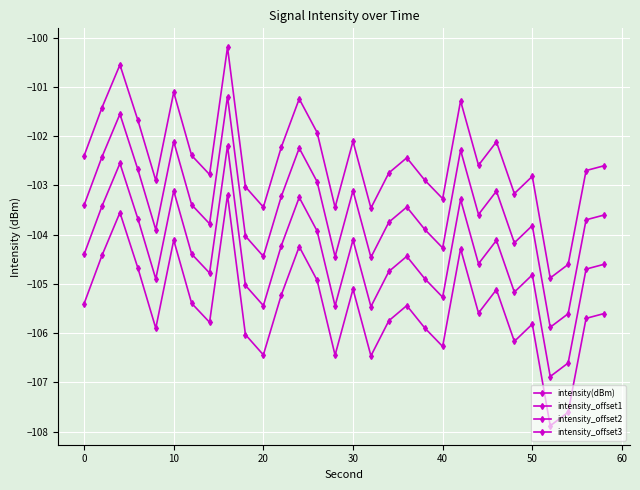

Count the number of categories in the chart.

30